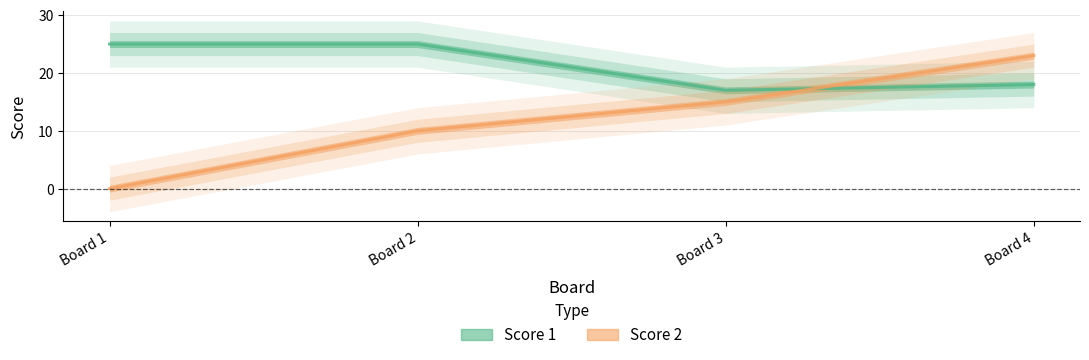

True or false: Score 1 and Score 2 intersect in this chart.

True